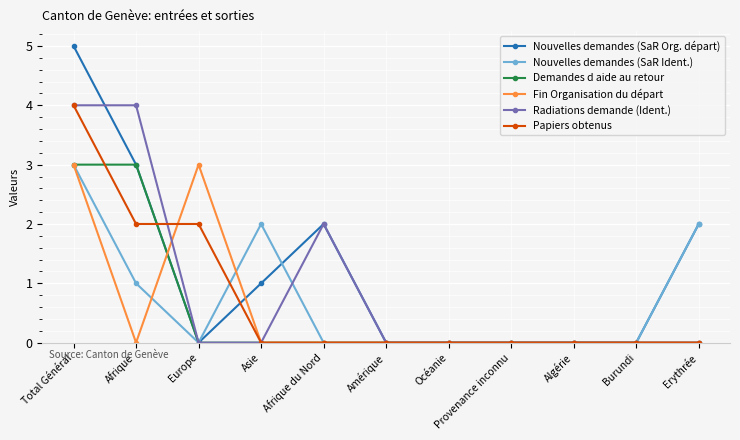

Is it true that Radiations demande (Ident.) equals 0 at Europe?

True